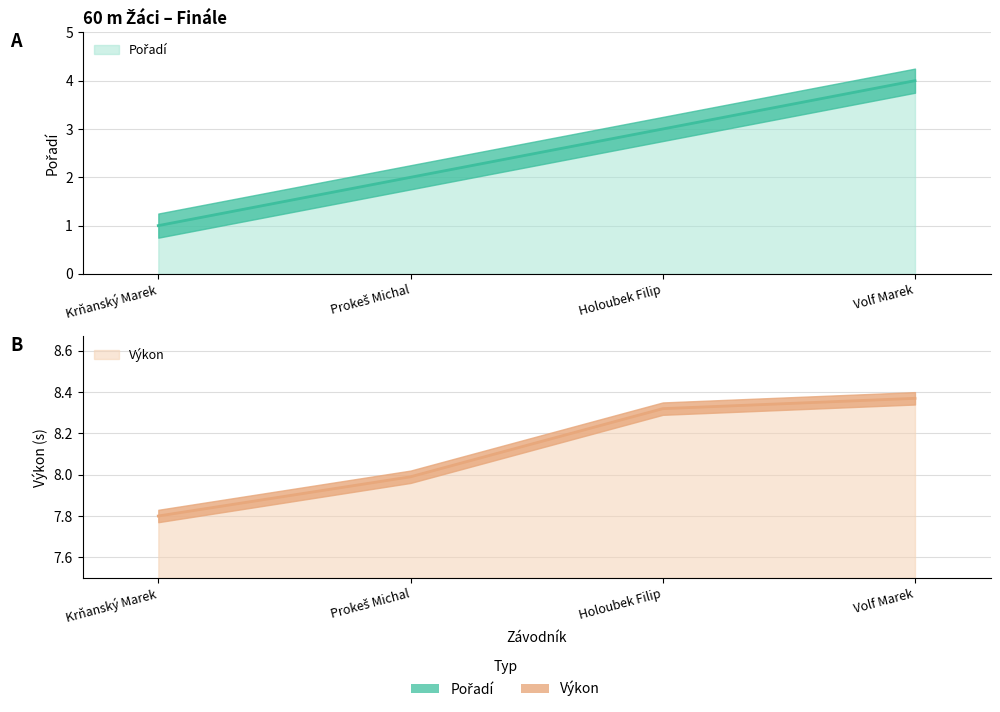

At which category does the chart reach its peak across all series?

Volf Marek